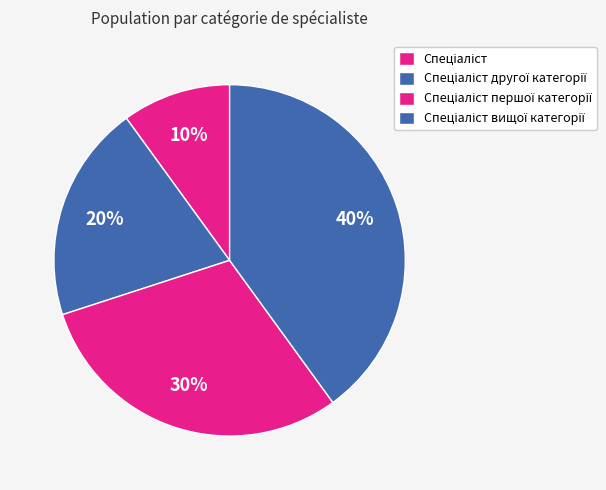

Count the number of slices in the pie.

4